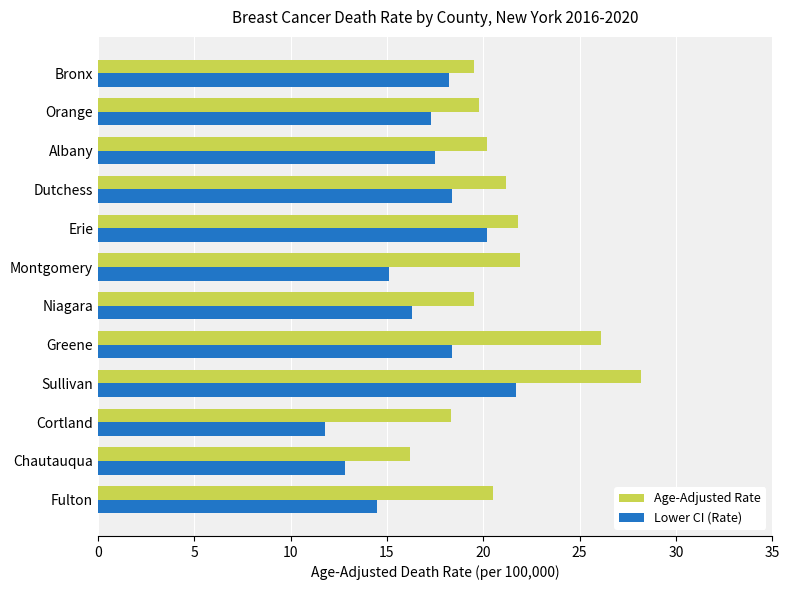

What is the average value of the Age-Adjusted Rate series?

21.1